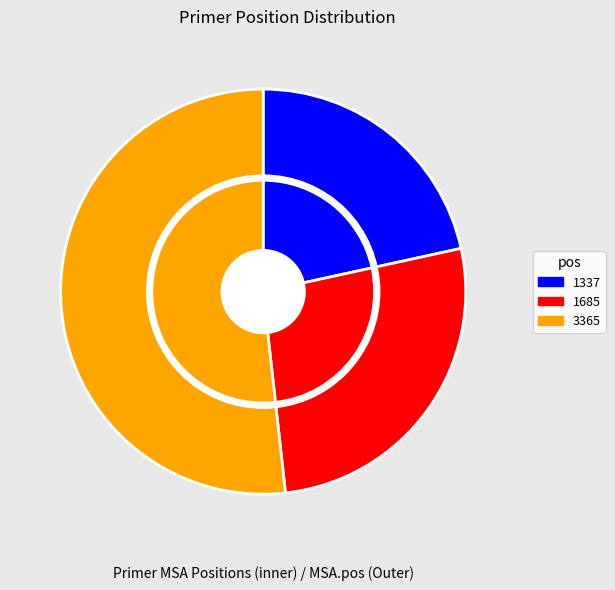

Does 3365 account for over 50% of the chart?

Yes